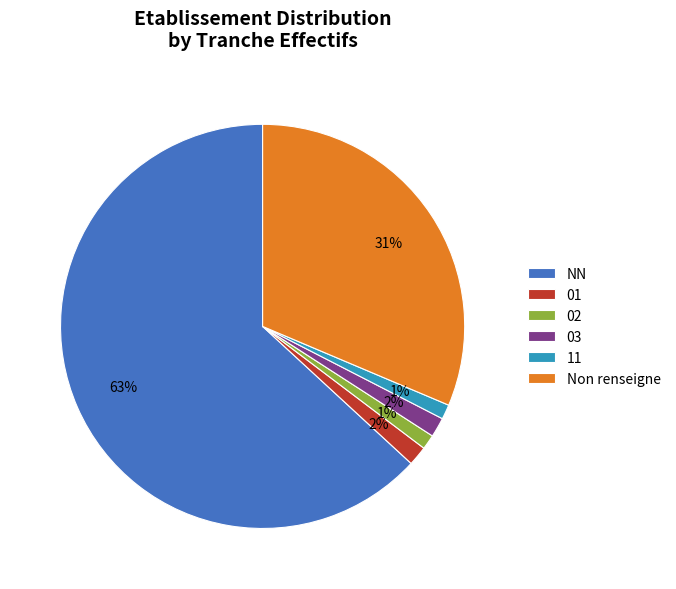

Is there a majority slice in this chart?

Yes